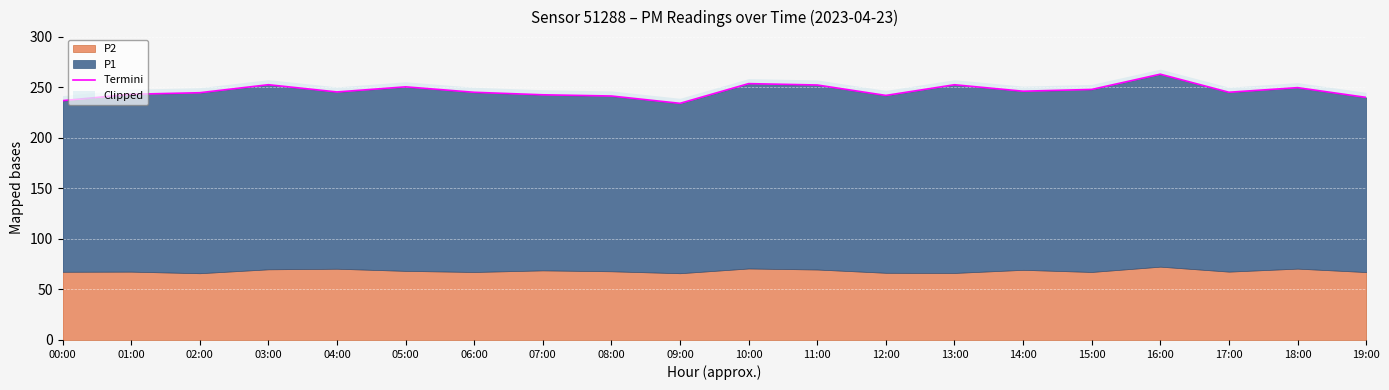

What is the label of the 8th point from the right?

12:00